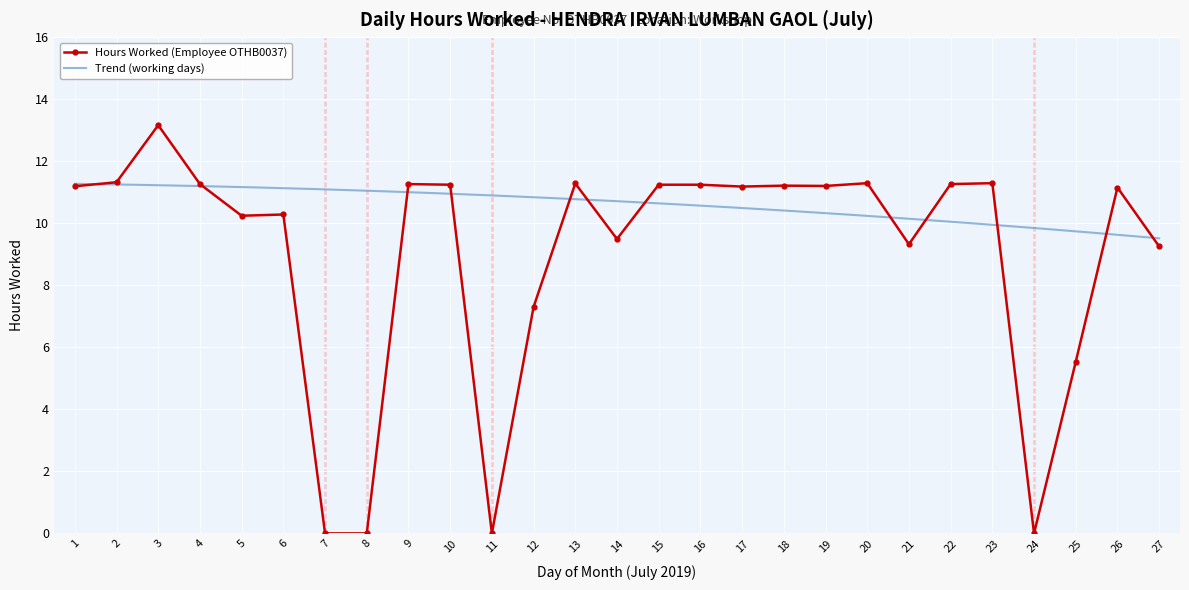

List the labels in order of value, smallest first.

7, 8, 11, 24, 25, 12, 27, 21, 14, 5, 6, 26, 17, 1, 19, 18, 10, 15, 16, 4, 9, 22, 13, 20, 23, 2, 3